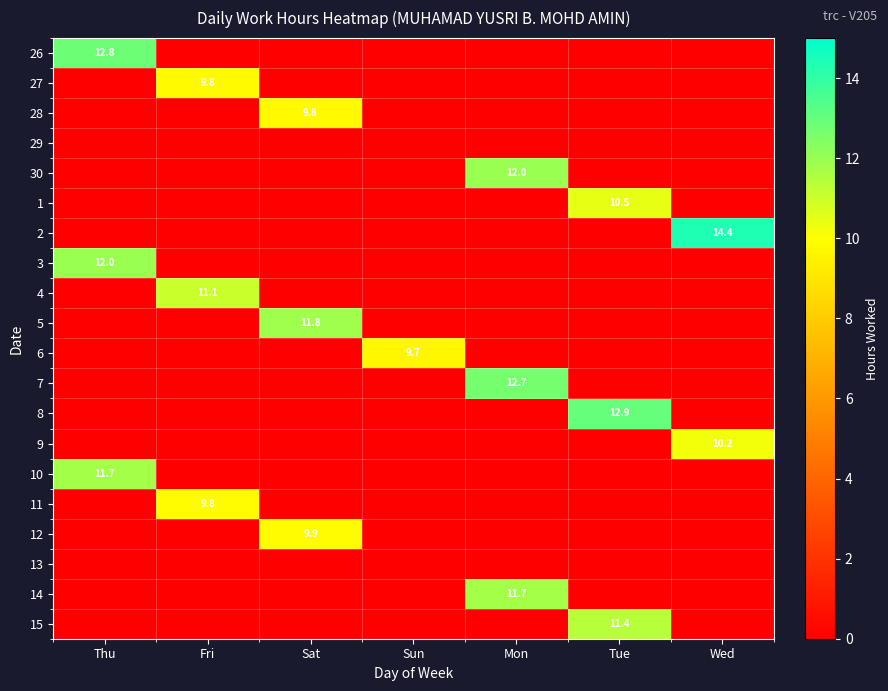

Is it true that 7 equals 5.8 at Mon?

False